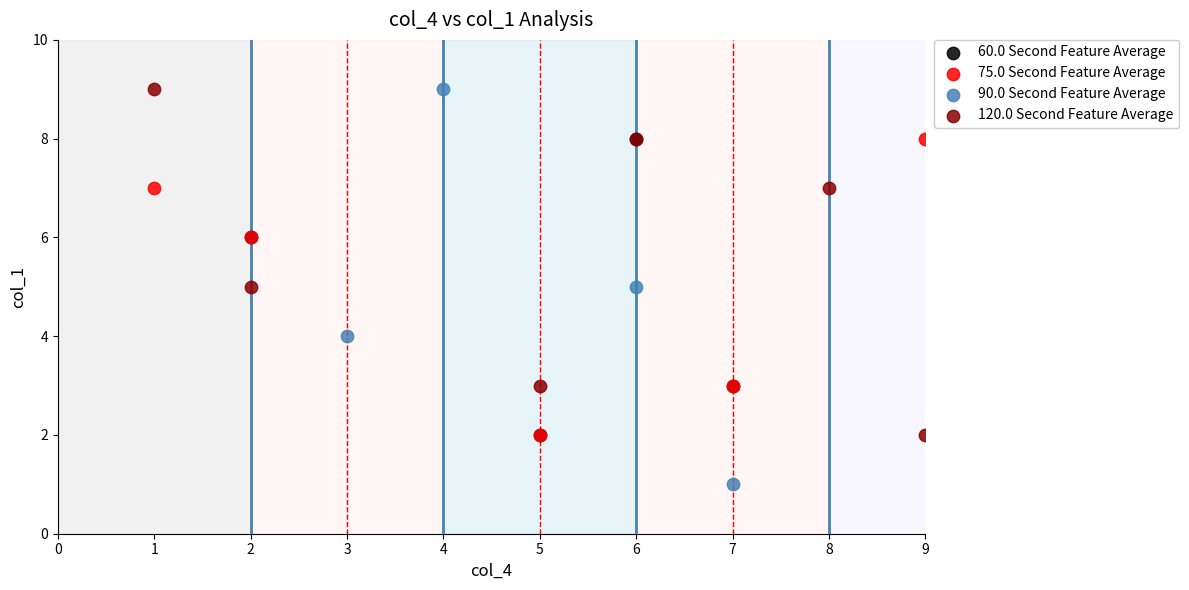

Which series has the largest Y range (max minus min)?

90.0 Second Feature Average